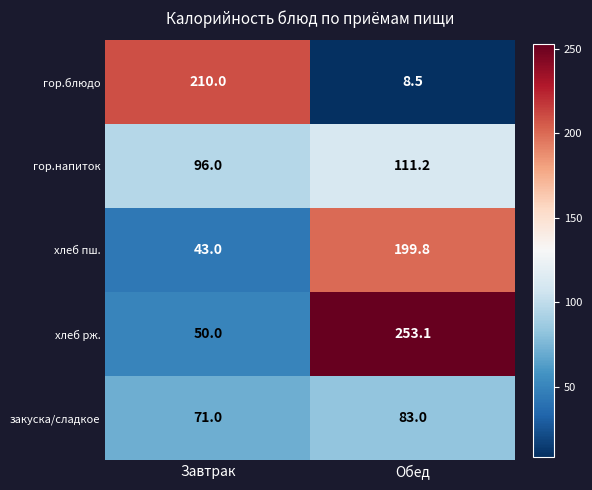

At how many categories does at least one series exceed 48?

2